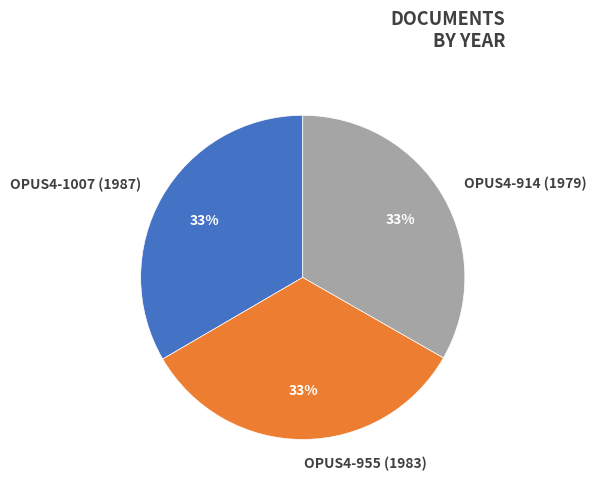

Does OPUS4-914 (1979) account for over 50% of the chart?

No